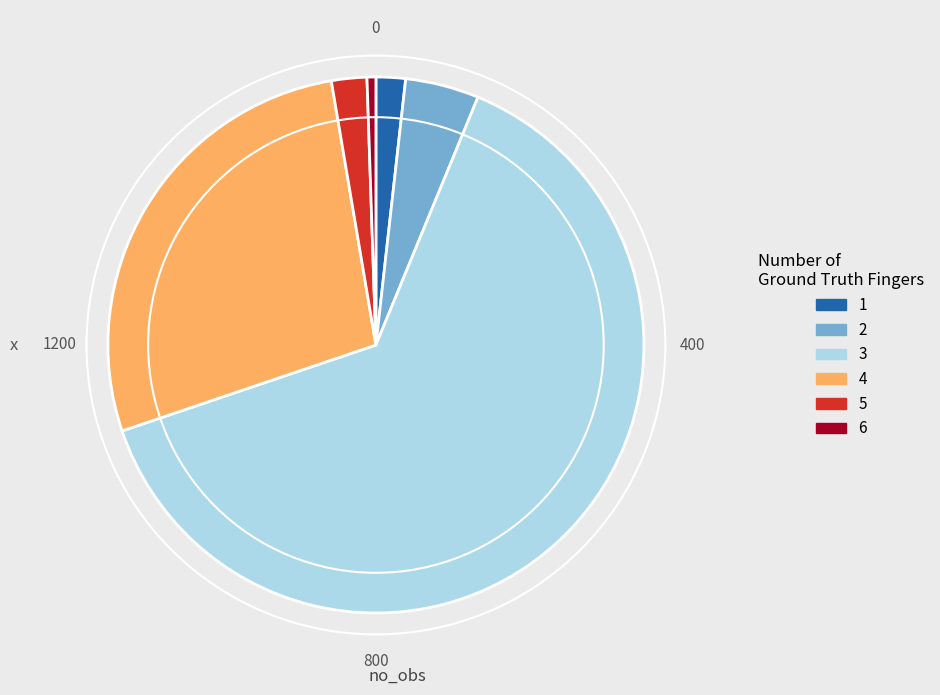

What is the smallest slice in the pie chart?

6